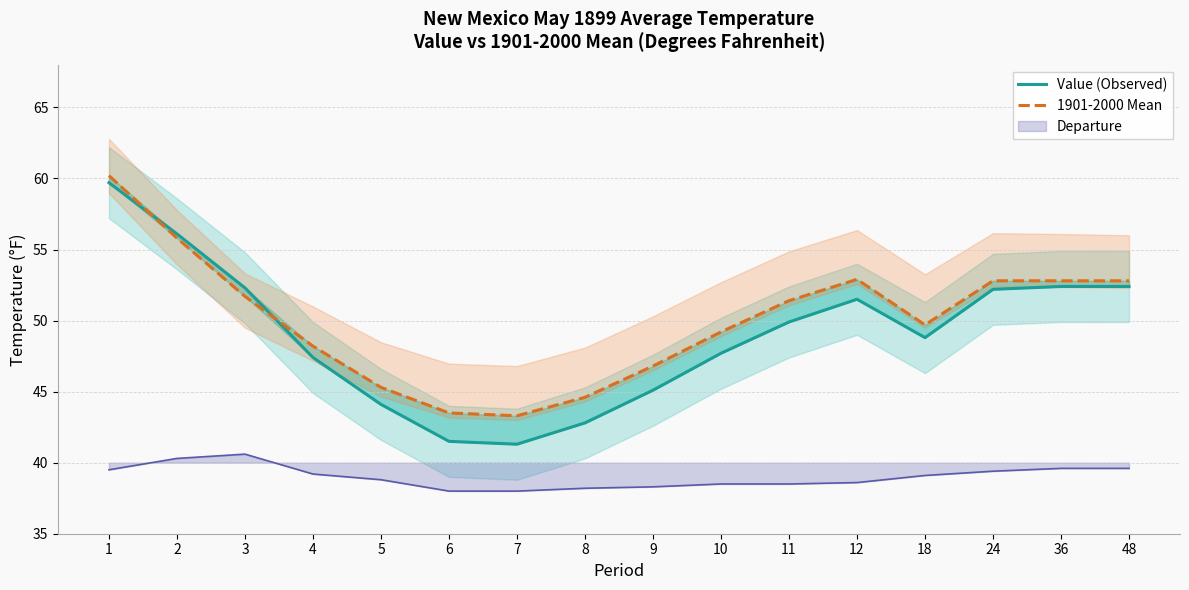

Between which two adjacent categories do Value (Observed) and 1901-2000 Mean first intersect?

1 and 2